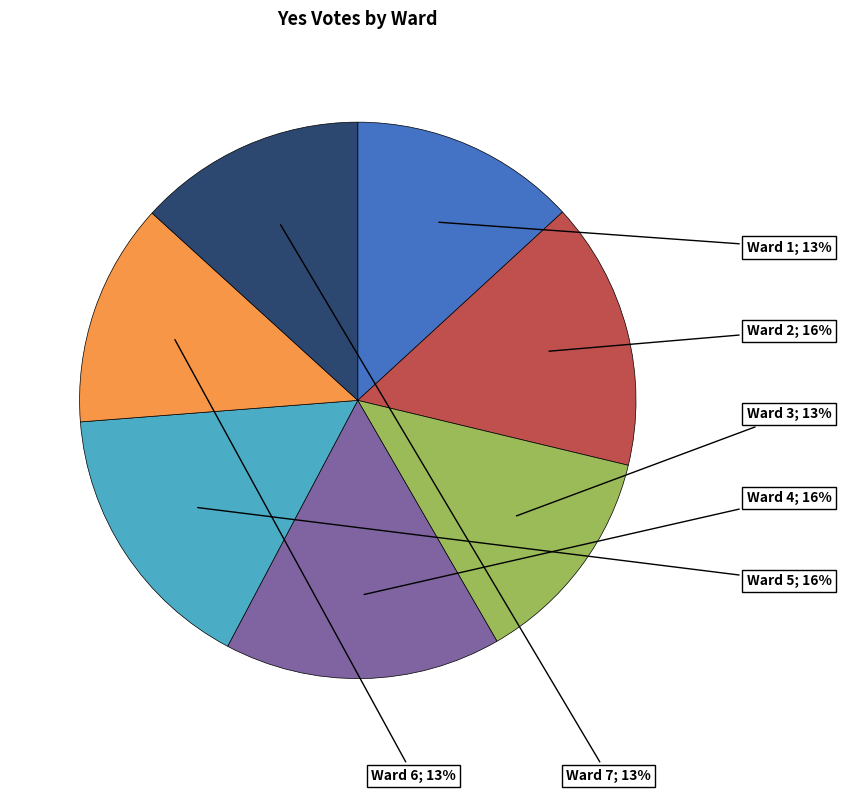

To the nearest percent, what is the average slice percentage?

14%